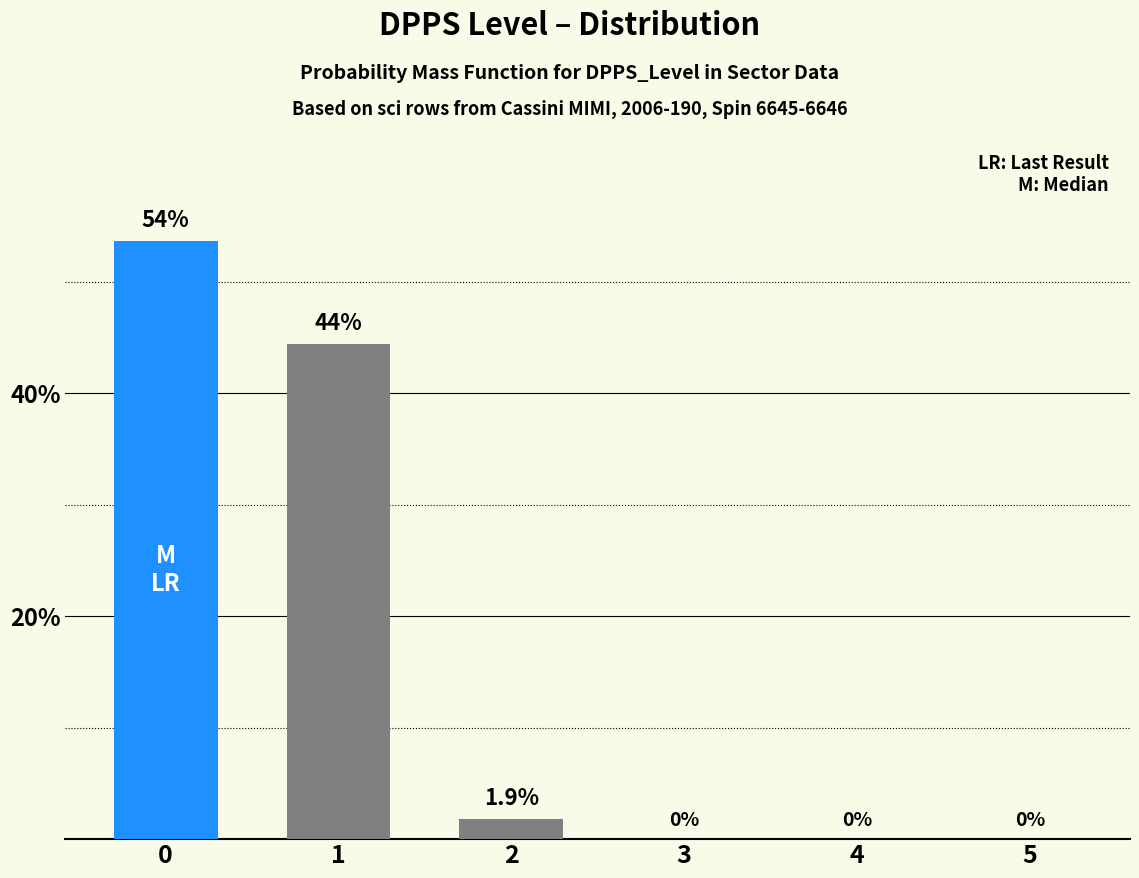

What is the sum of all values?

100.0